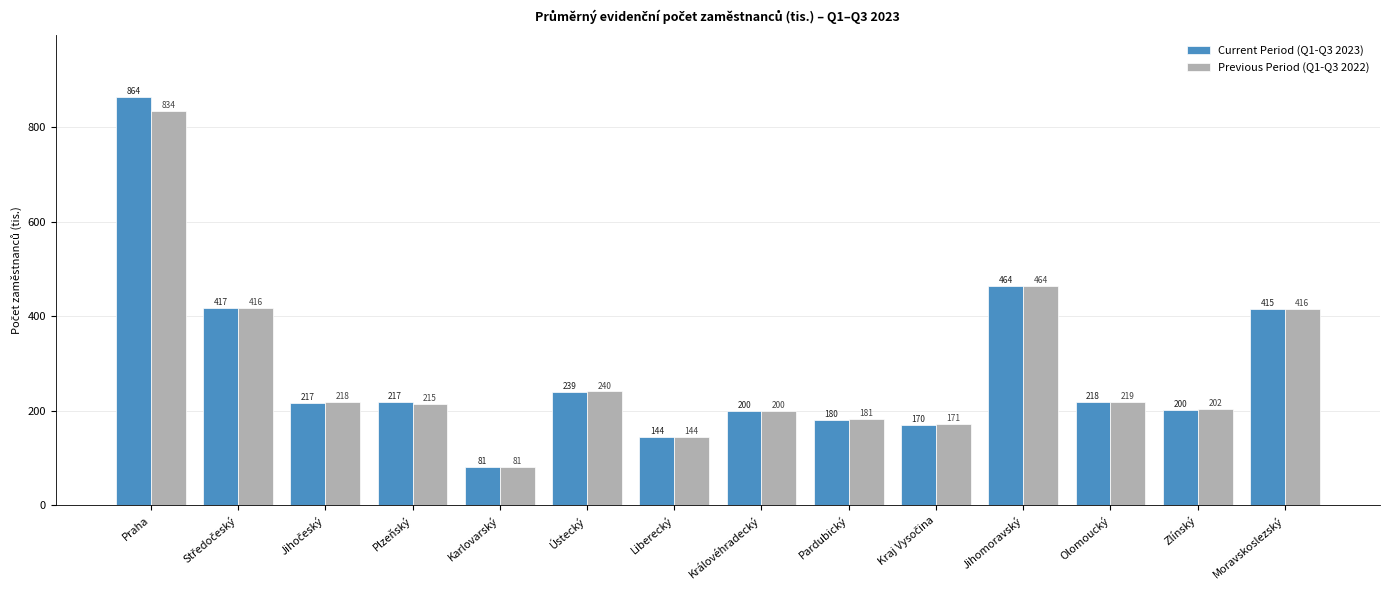

List the series in order of their peak value, highest first.

Current Period (Q1-Q3 2023), Previous Period (Q1-Q3 2022)